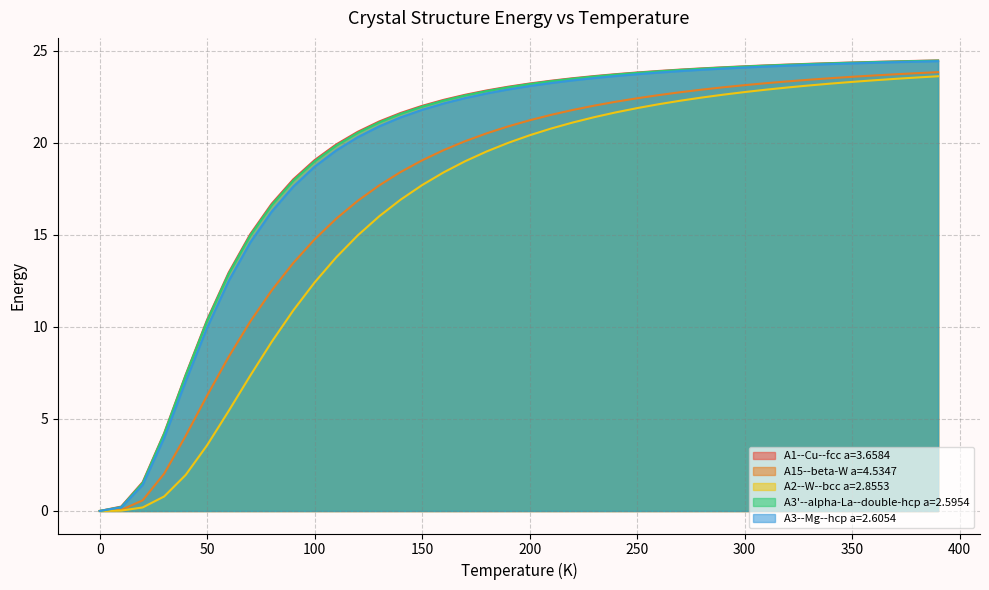

Count the number of data series in this chart.

5